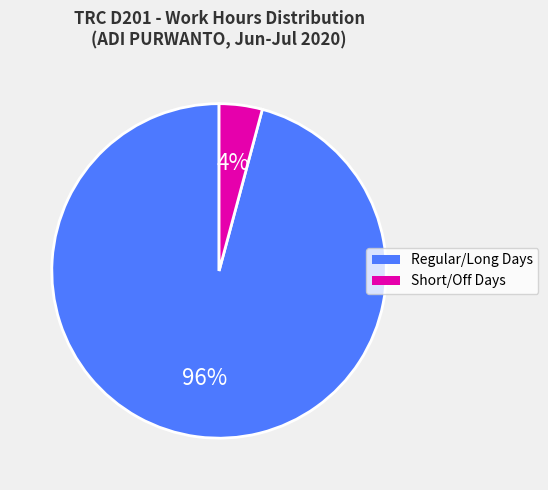

To the nearest percent, what is the average slice percentage?

50%